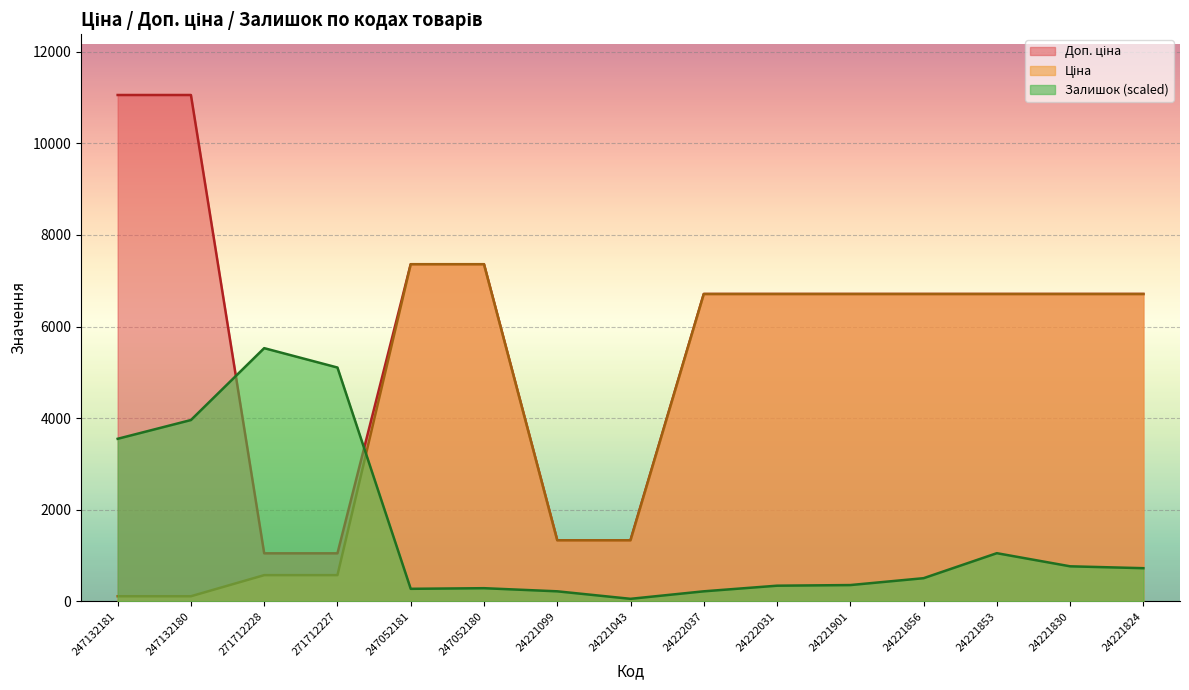

What is the value of the Ціна point at the 3rd from the left?

571.6